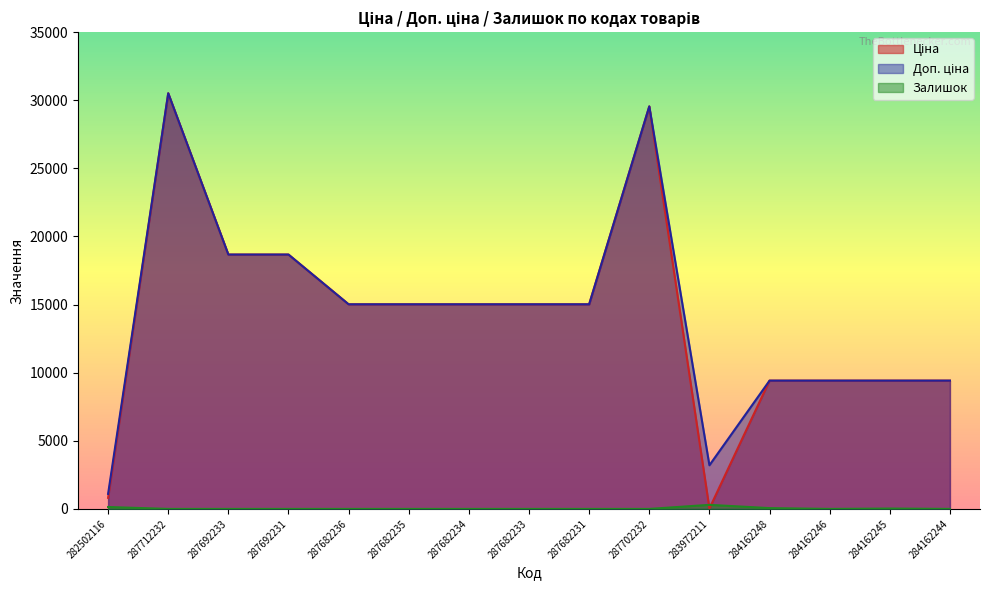

True or false: Доп. ціна and Залишок intersect in this chart.

False